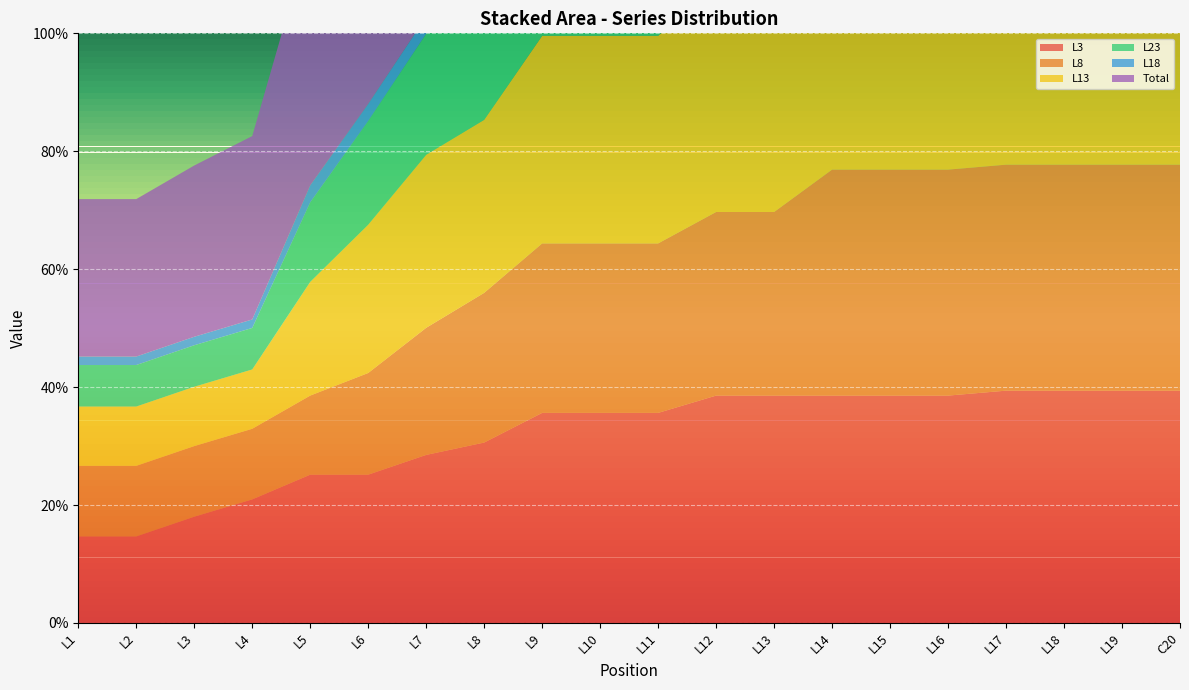

Reading left to right, extract all data points from this chart.

L3: L1=0.1	L2=0.1	L3=0.2	L4=0.2	L5=0.3	L6=0.3	L7=0.3	L8=0.3	L9=0.4	L10=0.4	L11=0.4	L12=0.4	L13=0.4	L14=0.4	L15=0.4	L16=0.4	L17=0.4	L18=0.4	L19=0.4	C20=0.4
L8: L1=0.1	L2=0.1	L3=0.1	L4=0.1	L5=0.1	L6=0.2	L7=0.2	L8=0.3	L9=0.3	L10=0.3	L11=0.3	L12=0.3	L13=0.3	L14=0.4	L15=0.4	L16=0.4	L17=0.4	L18=0.4	L19=0.4	C20=0.4
L13: L1=0.1	L2=0.1	L3=0.1	L4=0.1	L5=0.2	L6=0.3	L7=0.3	L8=0.3	L9=0.4	L10=0.4	L11=0.4	L12=0.4	L13=0.4	L14=0.4	L15=0.4	L16=0.4	L17=0.4	L18=0.4	L19=0.4	C20=0.4
L23: L1=0.1	L2=0.1	L3=0.1	L4=0.1	L5=0.1	L6=0.2	L7=0.2	L8=0.2	L9=0.2	L10=0.2	L11=0.2	L12=0.3	L13=0.3	L14=0.3	L15=0.3	L16=0.3	L17=0.3	L18=0.3	L19=0.3	C20=0.3
L18: L1=0.0	L2=0.0	L3=0.0	L4=0.0	L5=0.0	L6=0.0	L7=0.0	L8=0.0	L9=0.0	L10=0.0	L11=0.0	L12=0.0	L13=0.0	L14=0.0	L15=0.0	L16=0.1	L17=0.1	L18=0.1	L19=0.1	C20=0.1
Total: L1=0.3	L2=0.3	L3=0.3	L4=0.3	L5=0.4	L6=0.5	L7=0.6	L8=0.6	L9=0.7	L10=0.7	L11=0.7	L12=0.8	L13=0.8	L14=0.9	L15=0.9	L16=0.9	L17=0.9	L18=0.9	L19=0.9	C20=0.9